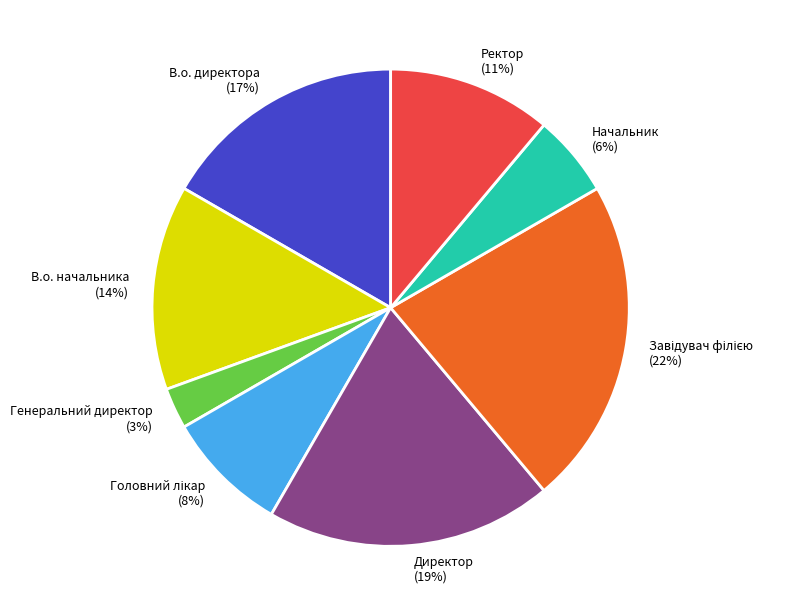

The Начальник slice represents 17% of the pie. True or false?

False